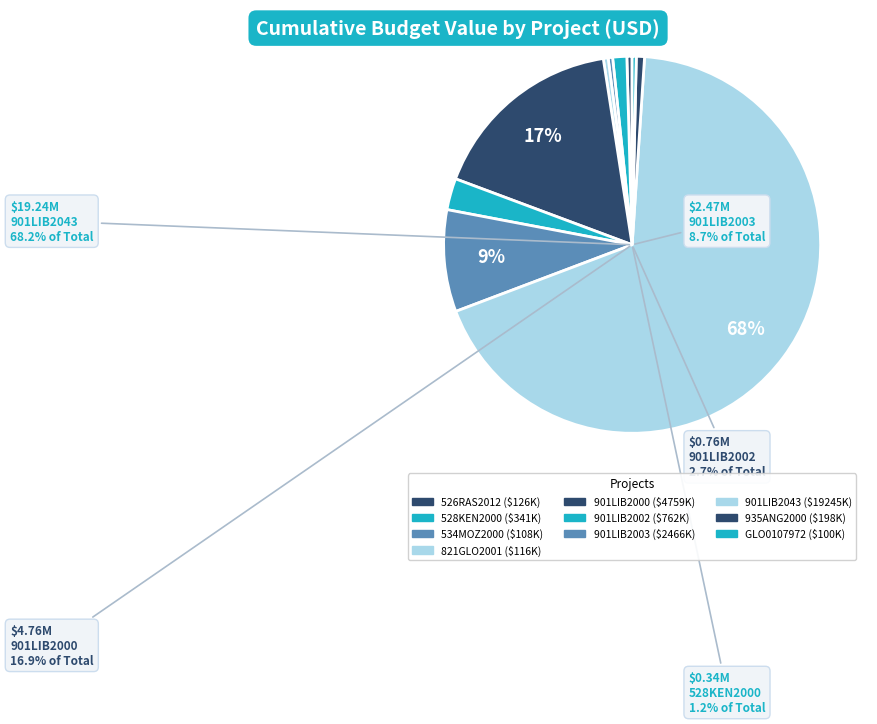

Is there any slice that represents more than half of the pie?

Yes